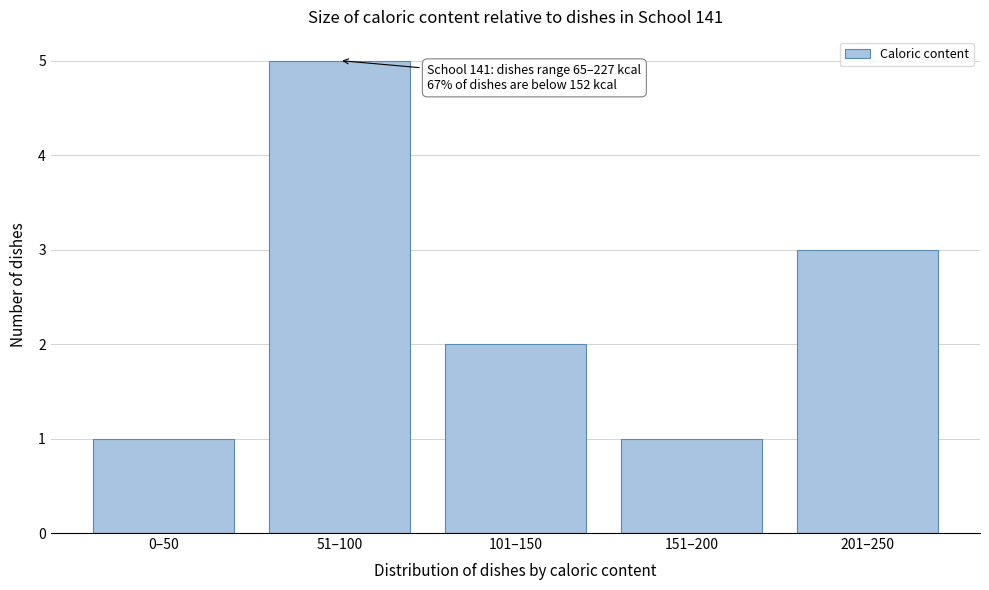

Reading left to right, what are all the values shown in this chart?

0–50=1	51–100=5	101–150=2	151–200=1	201–250=3